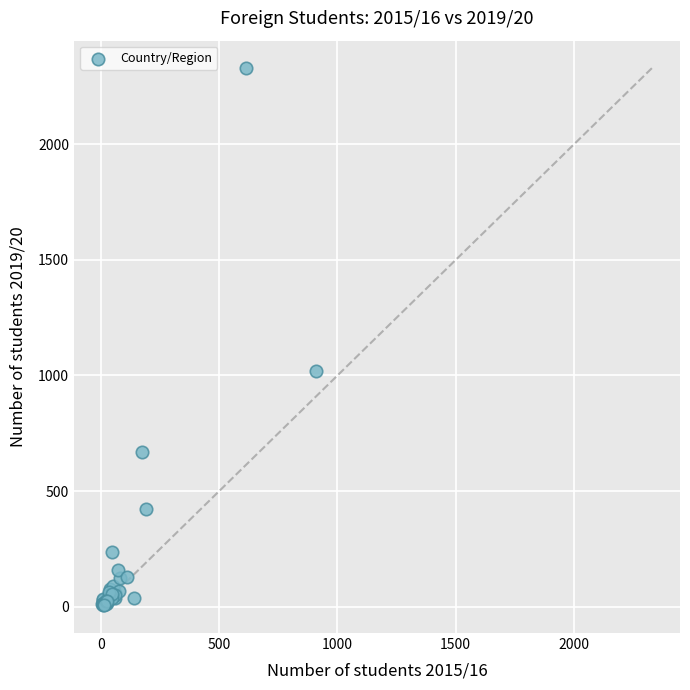

What Y value in the scatter plot is closest to 1170?

1019